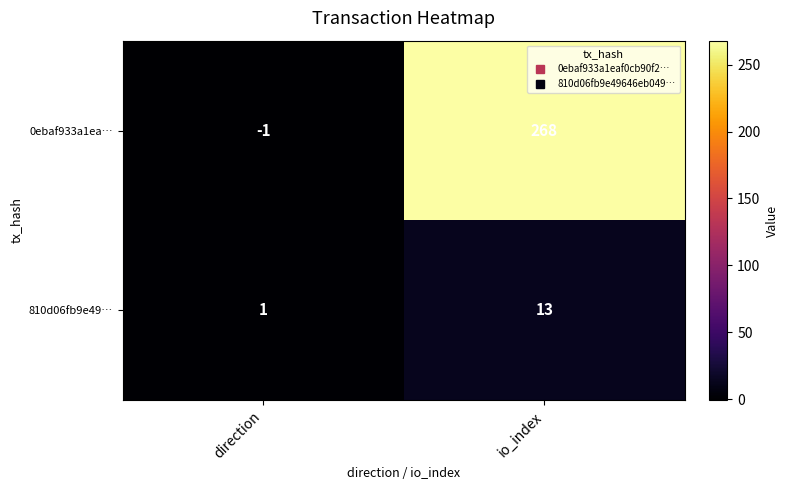

Rank the series at direction from highest to lowest value.

810d06fb9e49…, 0ebaf933a1ea…